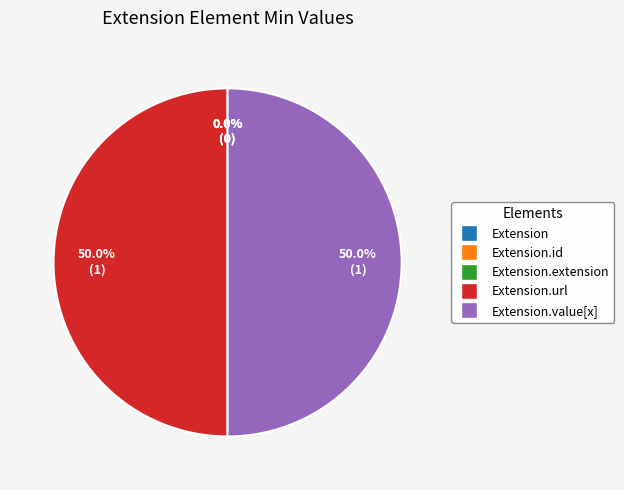

To the nearest percent, what is the difference between the largest and smallest slice percentages?

50%